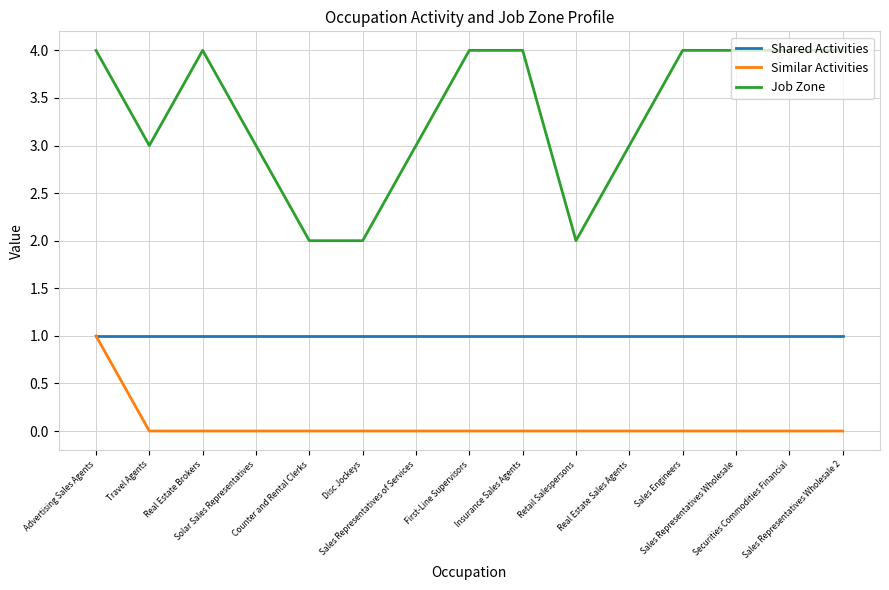

What is the total value across all series at Solar Sales Representatives?

4